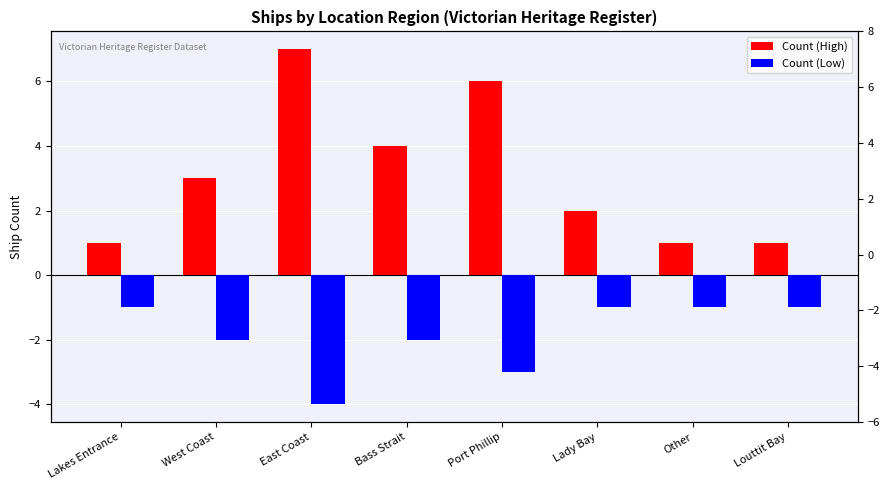

What position from the left is Lady Bay?

6